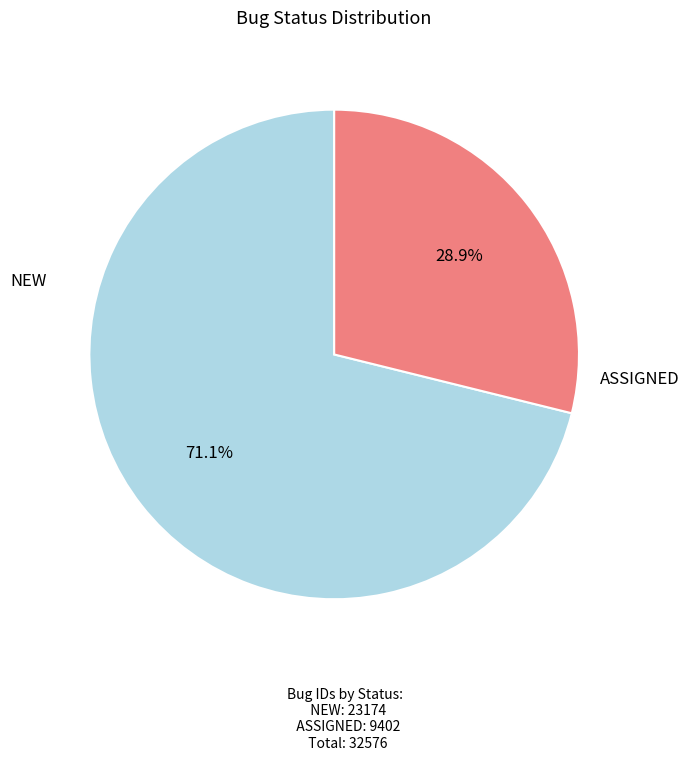

To the nearest percent, what is the average slice percentage?

50%